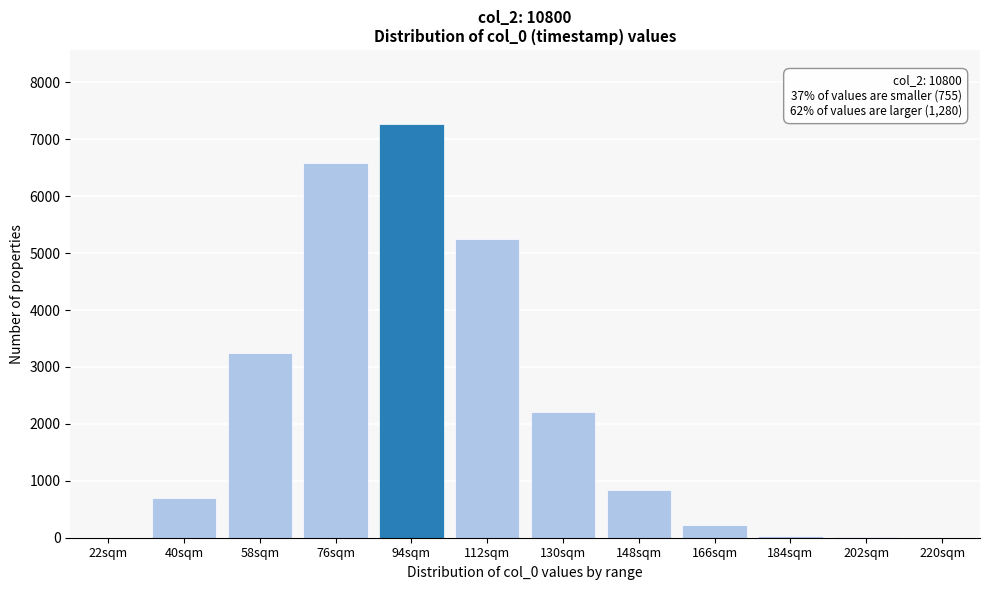

Between 112sqm and 40sqm, which is larger?

112sqm